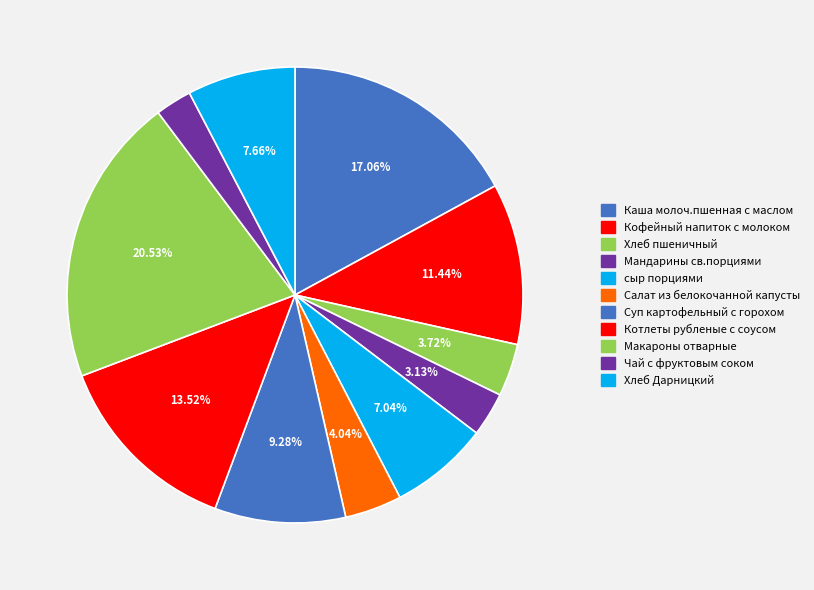

Which category has the smallest portion of the pie?

Чай с фруктовым соком